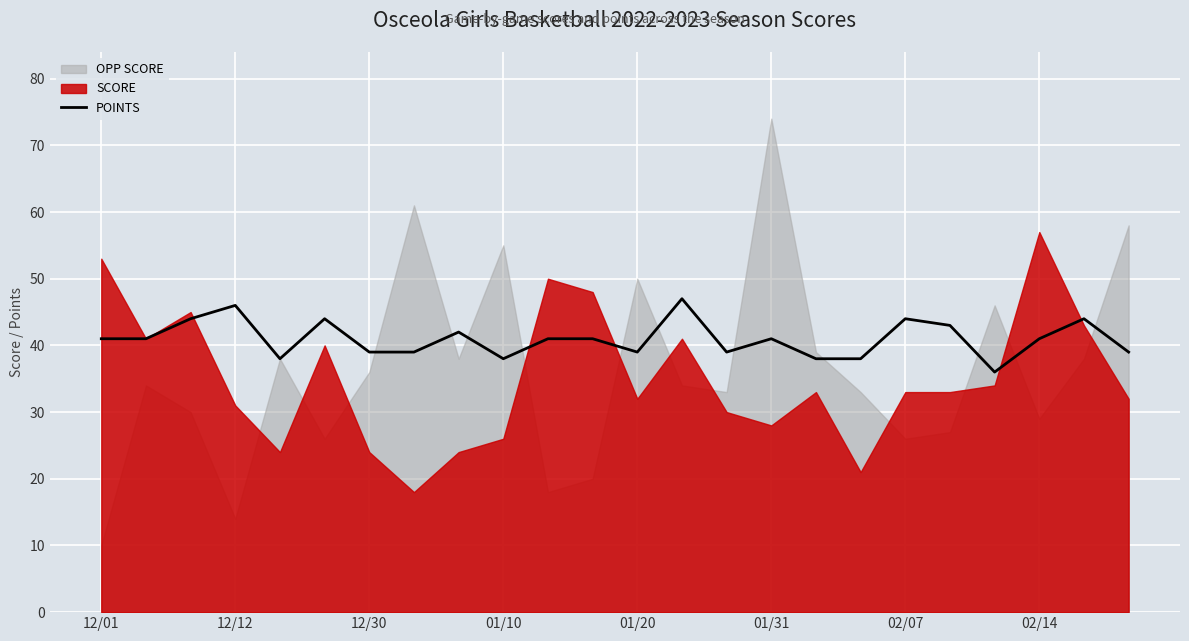

Is it true that POINTS equals 70 at 01/20?

False